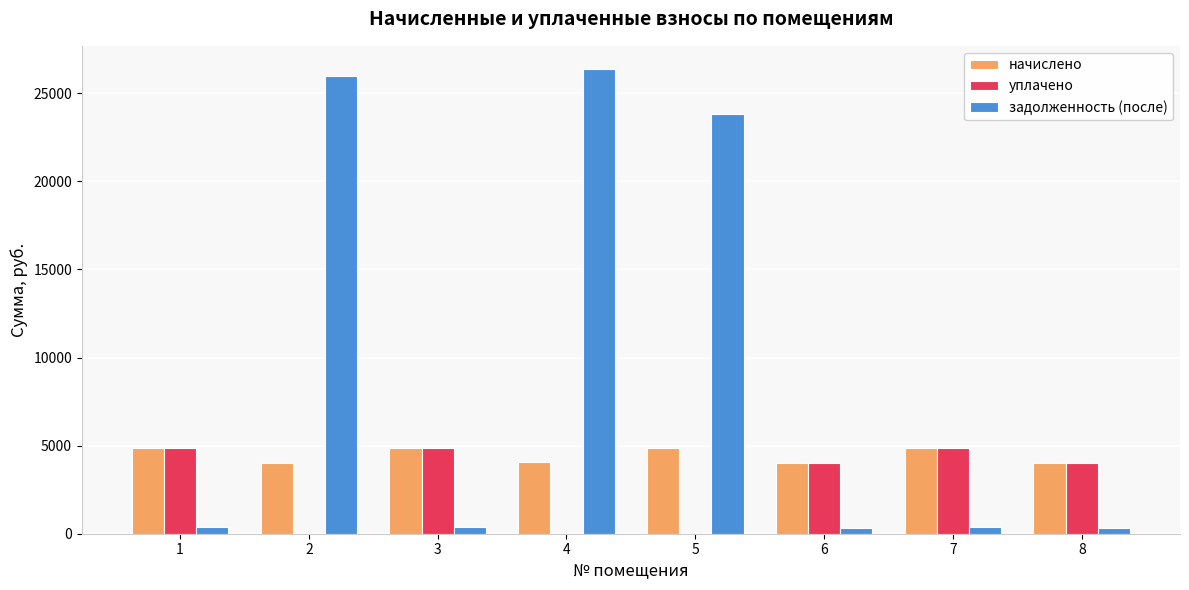

What is the average value of the задолженность (после) series?

9762.5